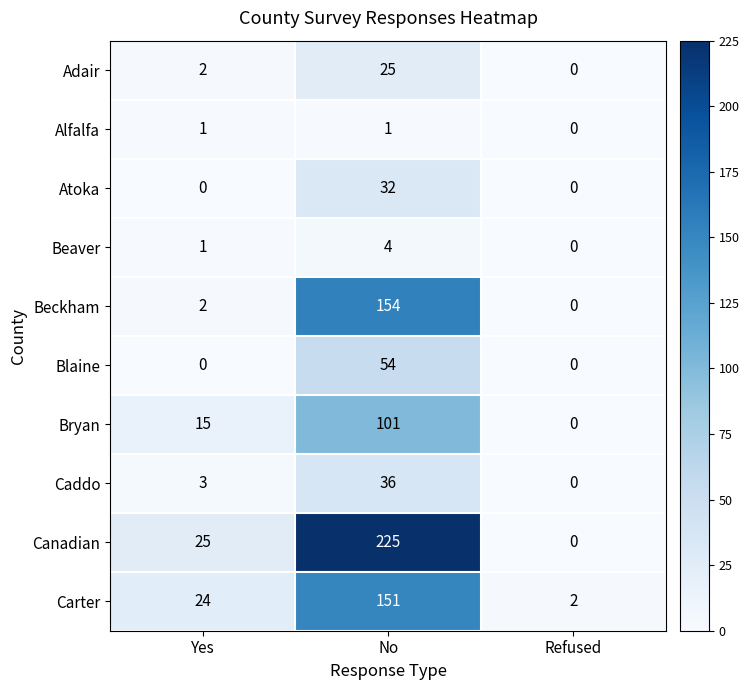

Is it true that Atoka equals 21 at Refused?

False